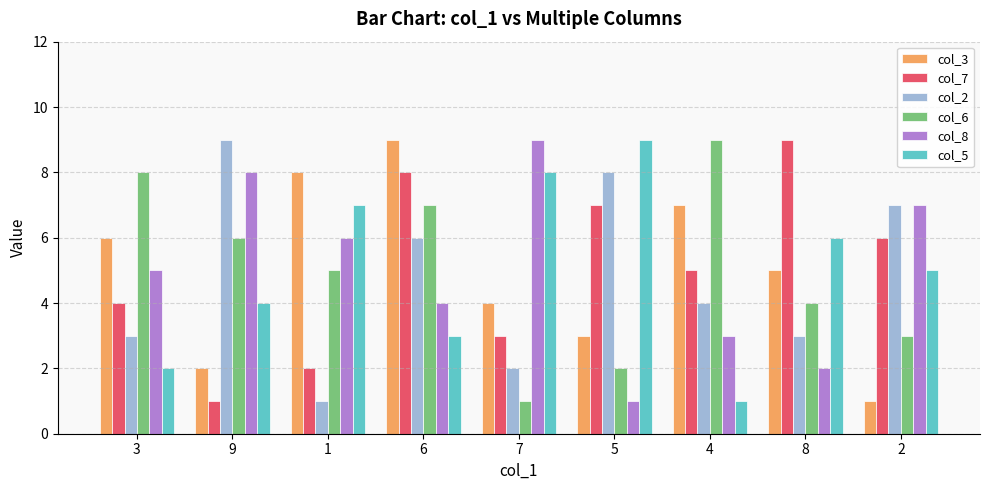

Reading right to left, list all the values displayed in this chart.

col_3: 1	5	7	3	4	9	8	2	6
col_7: 6	9	5	7	3	8	2	1	4
col_2: 7	3	4	8	2	6	1	9	3
col_6: 3	4	9	2	1	7	5	6	8
col_8: 7	2	3	1	9	4	6	8	5
col_5: 5	6	1	9	8	3	7	4	2